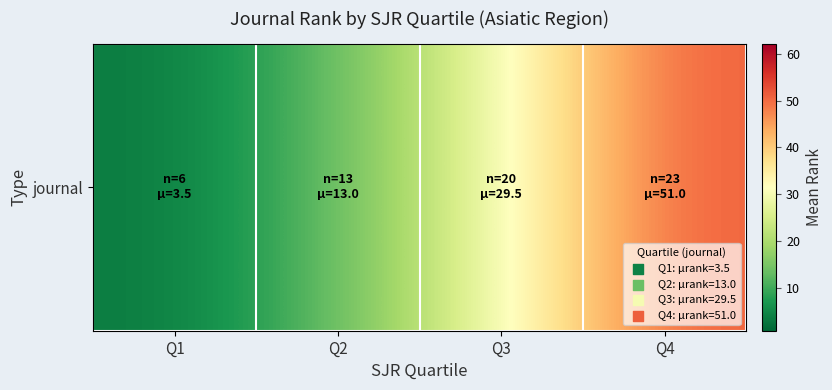

The chart shows a value of 6.0 at Q2. True or false?

False